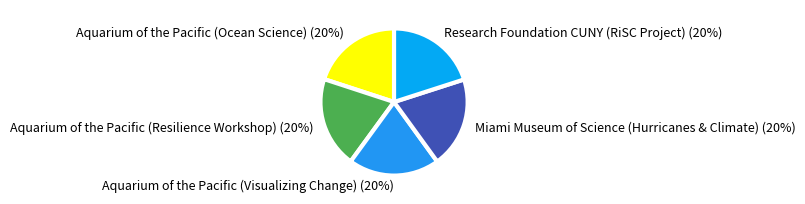

The Miami Museum of Science (Hurricanes & Climate) slice represents 20% of the pie. True or false?

True